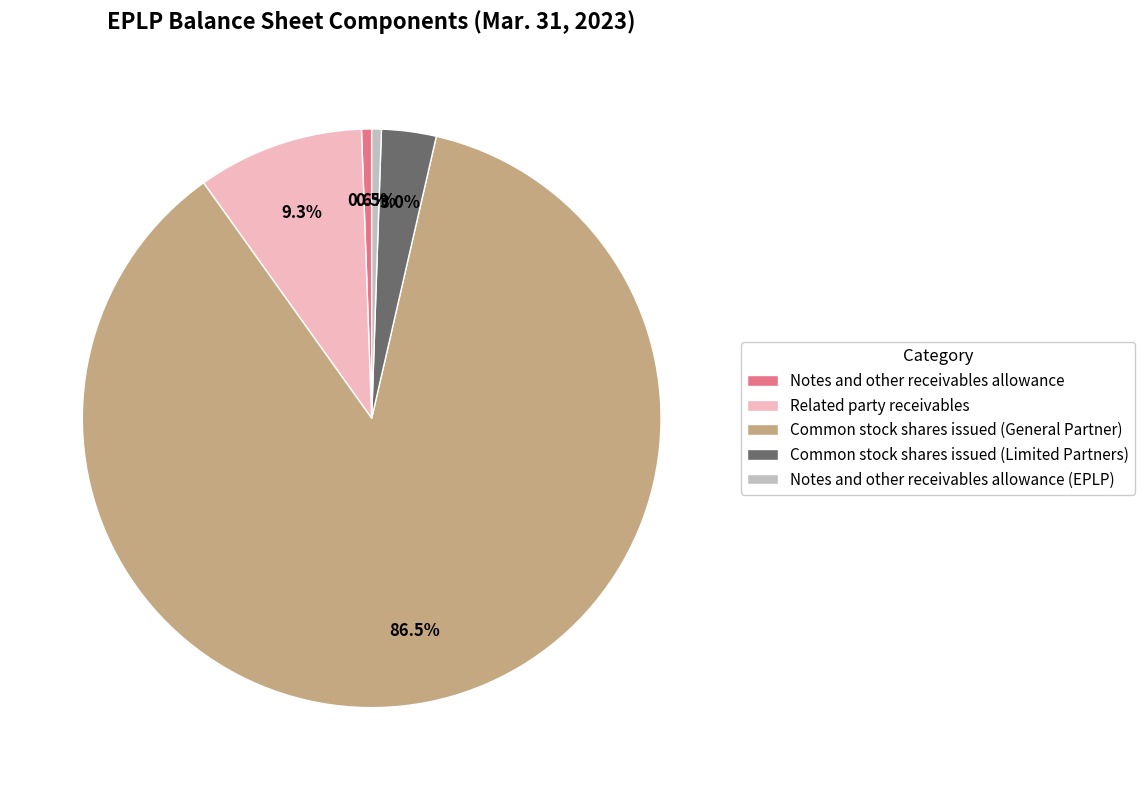

Which category has the biggest portion of the pie?

Common stock shares issued (General Partner)